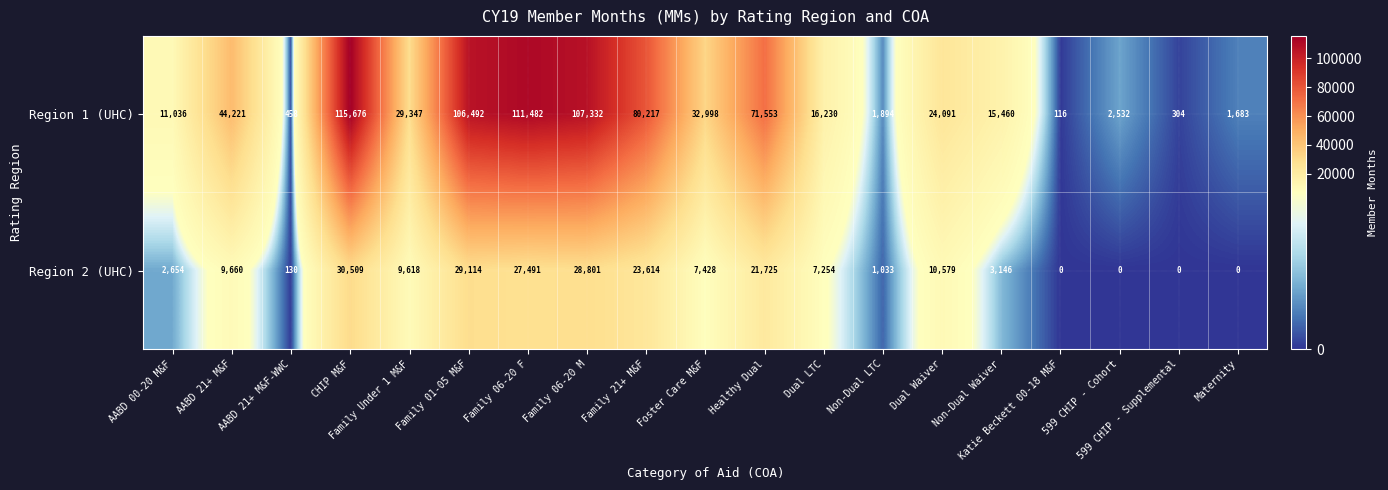

At which label does Region 1 (UHC) reach its minimum?

Katie Beckett 00-18 M&F